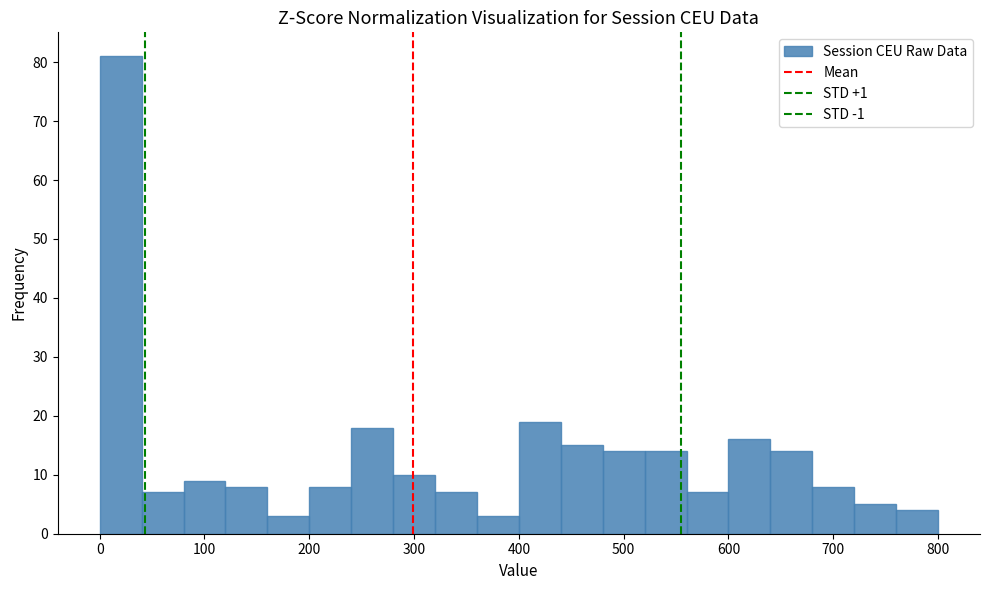

How tall is the bar that spans 160 to 200 on the x-axis? The values are not printed on the chart, so give them approximately, as read against the axis.

3